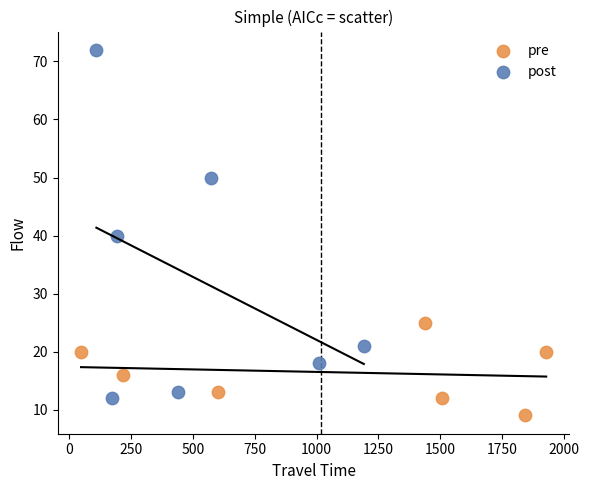

Which series reaches the minimum Y coordinate?

pre